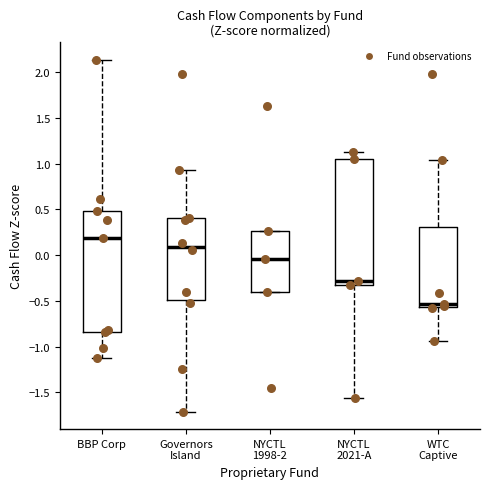

Where is the upper edge of the box for WTC Captive on the y-axis? The values are not printed on the chart, so give them approximately, as read against the axis.

0.30